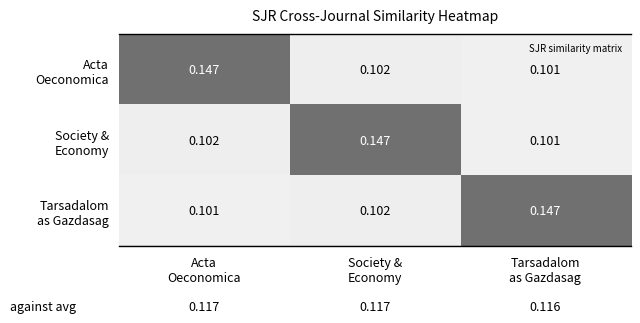

Is it true that Acta Oeconomica equals 0.2 at Acta Oeconomica?

False